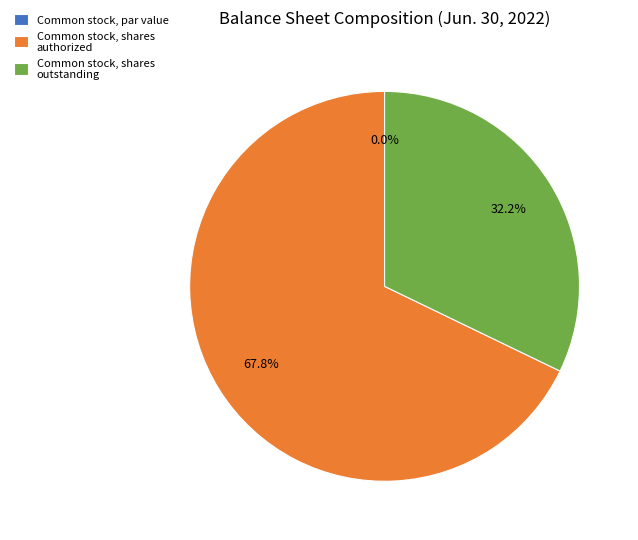

Count the number of slices in the pie.

3